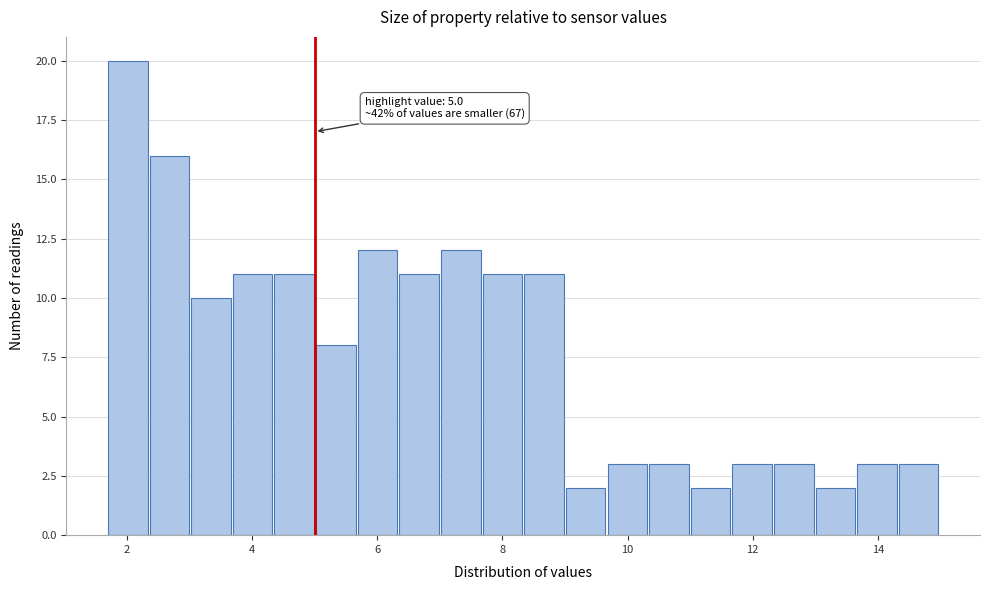

Read against the x-axis, roughly where is the centre of the tallest bar?

2.0